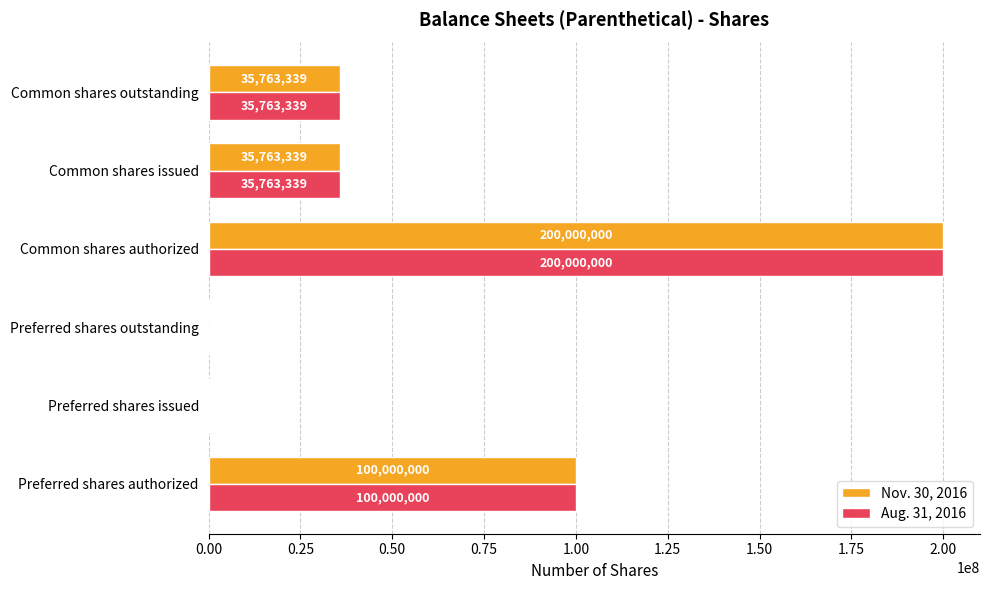

At which category is the sum across all series the highest?

Common shares authorized